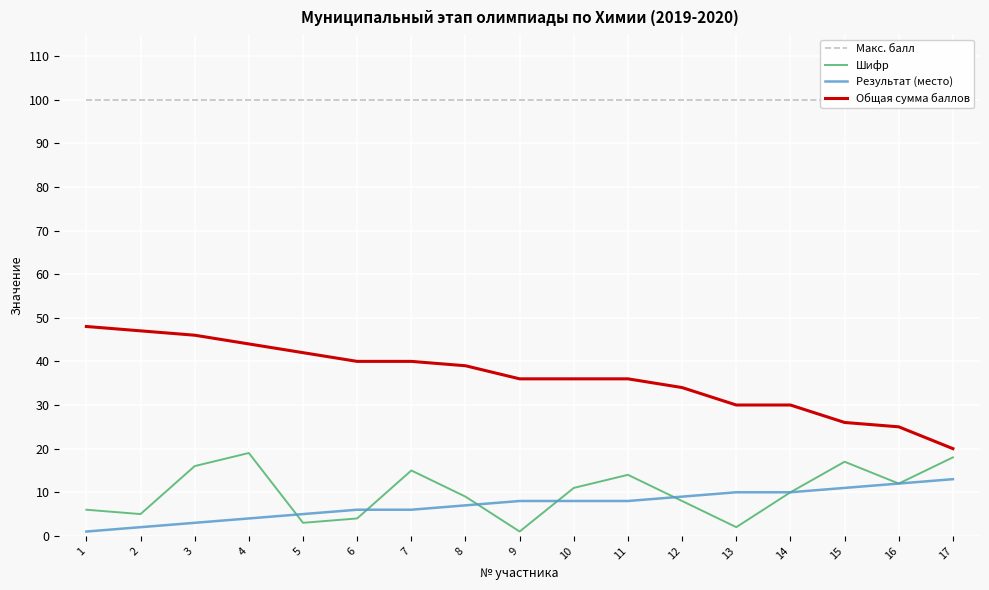

How many data points in Шифр are less than 10?

8